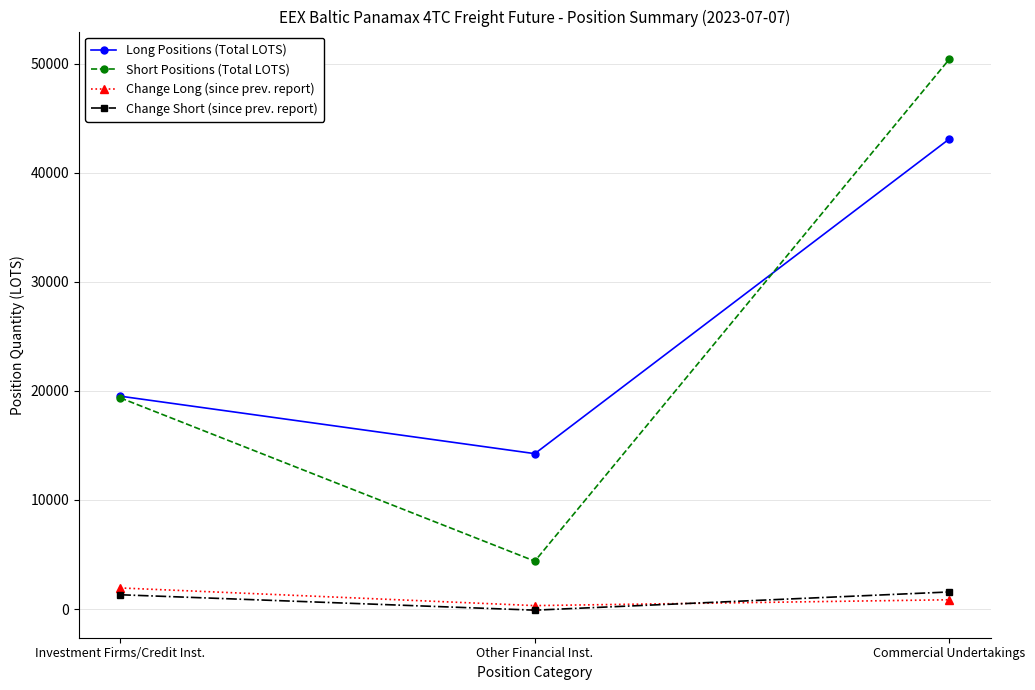

What is the label of the 1st point from the left?

Investment Firms/Credit Inst.